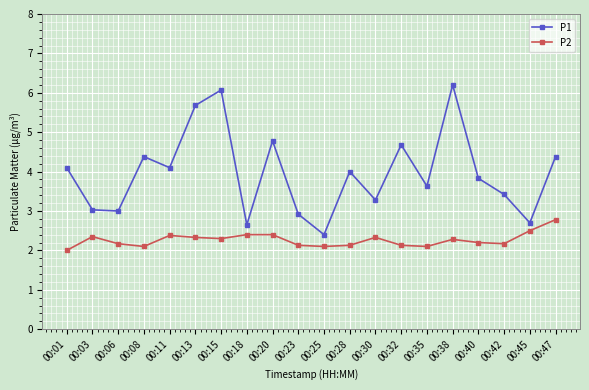

Is the value of P2 at 00:03 greater than the value of P1 at 00:20?

No